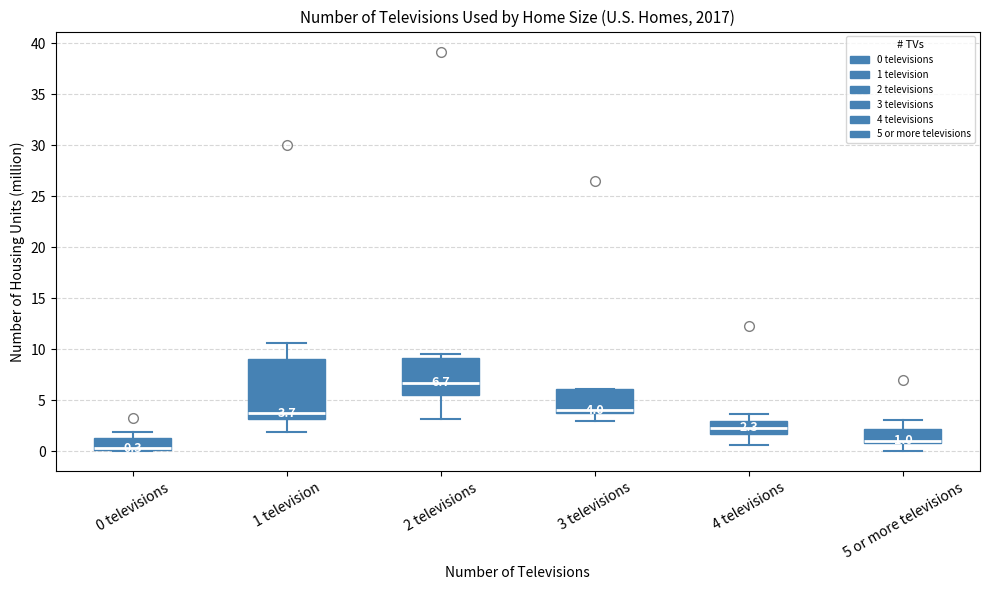

Which box's median line is the lowest?

0 televisions